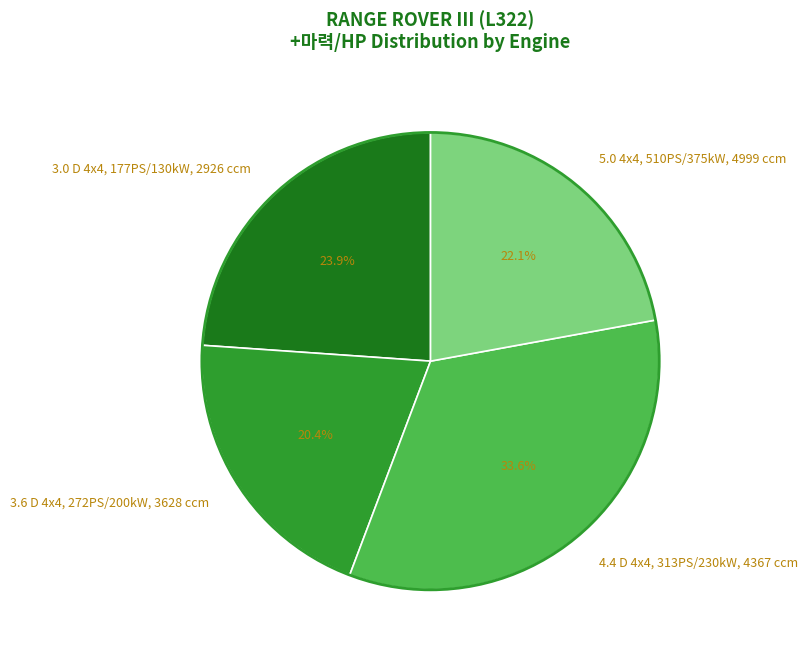

Does 5.0 4x4, 510PS/375kW, 4999 ccm represent more than half of the total?

No